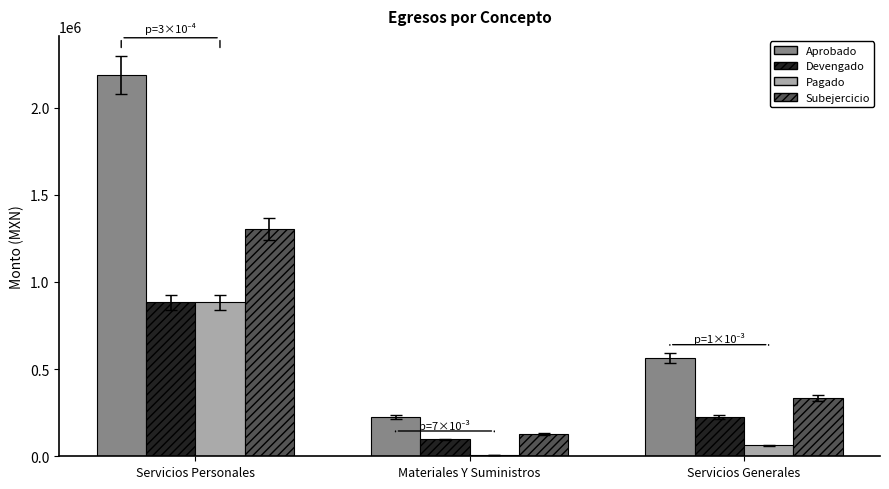

Where does the Devengado series first go above 227858?

Servicios Personales